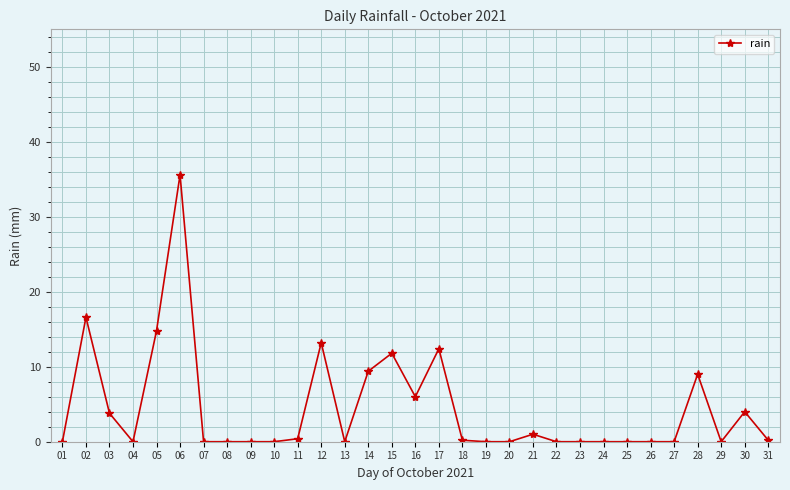

At which category does the data reach its first local valley?

04